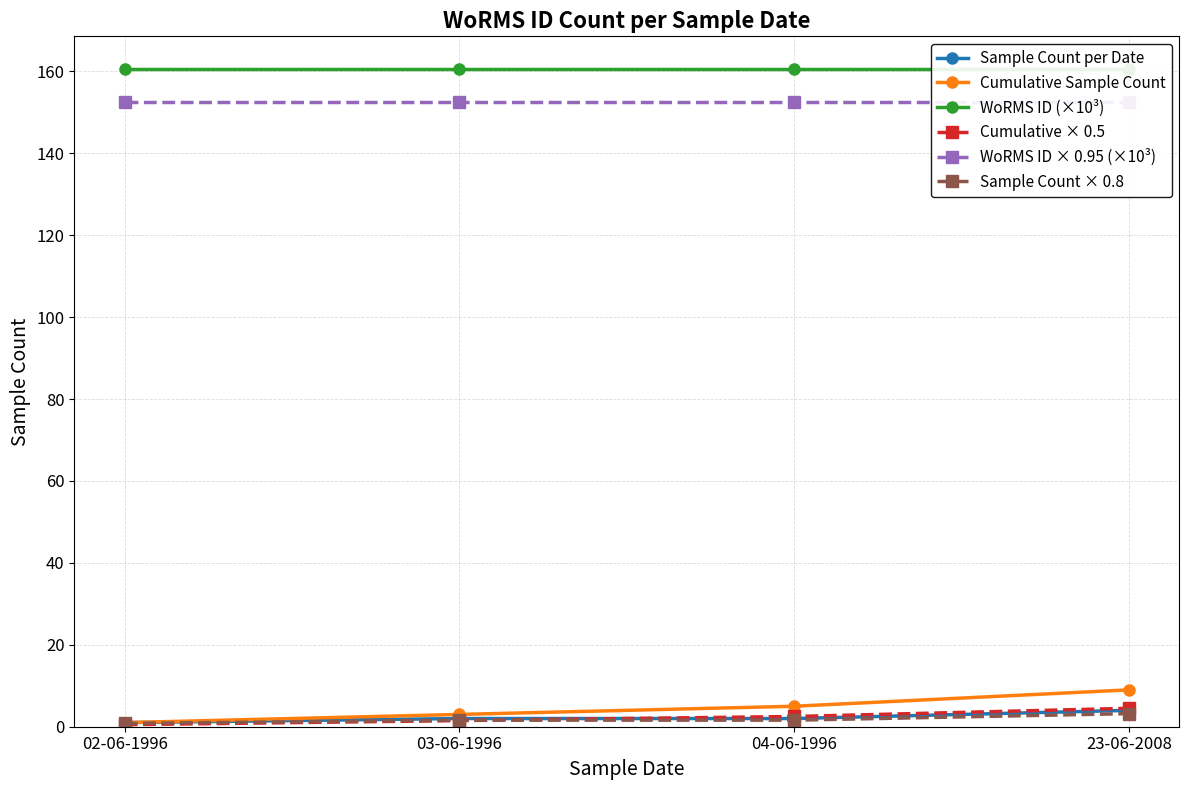

What is the difference between the Sample Count × 0.8 values at 03-06-1996 and 23-06-2008?

1.6